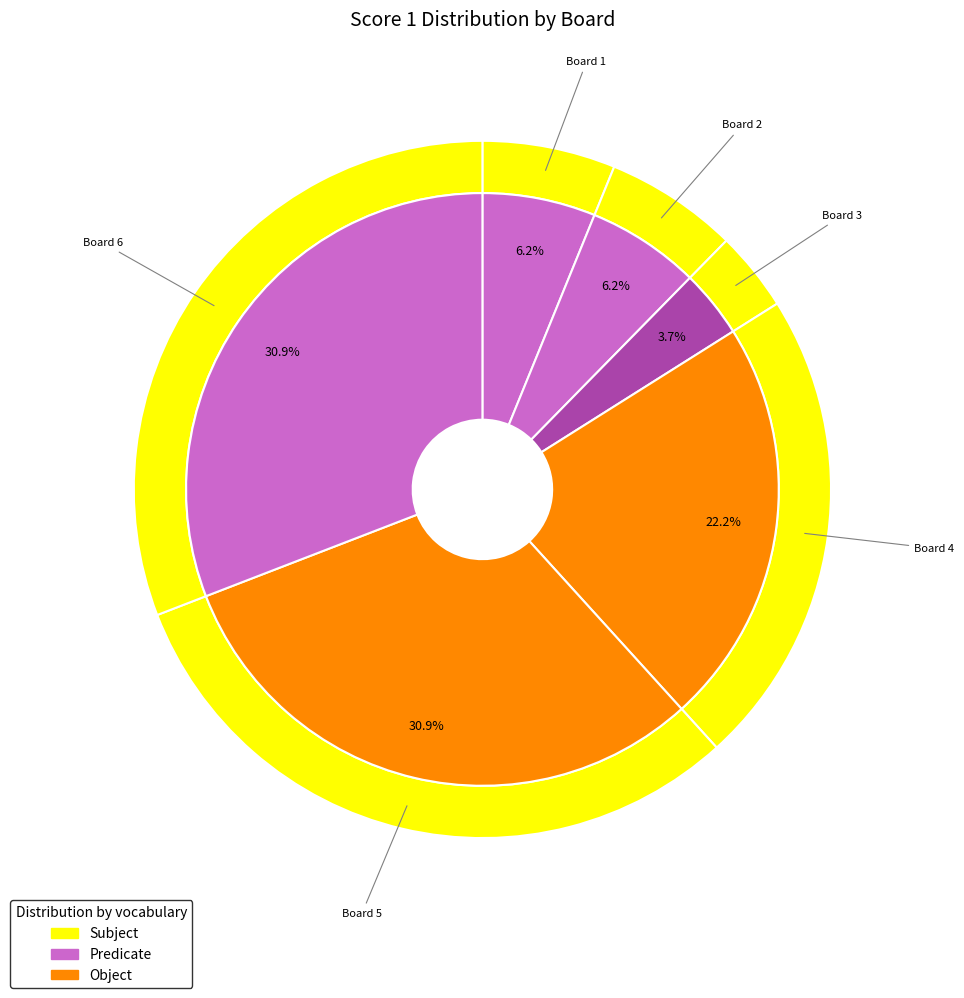

Between Board 6 and Board 4, which is larger?

Board 6